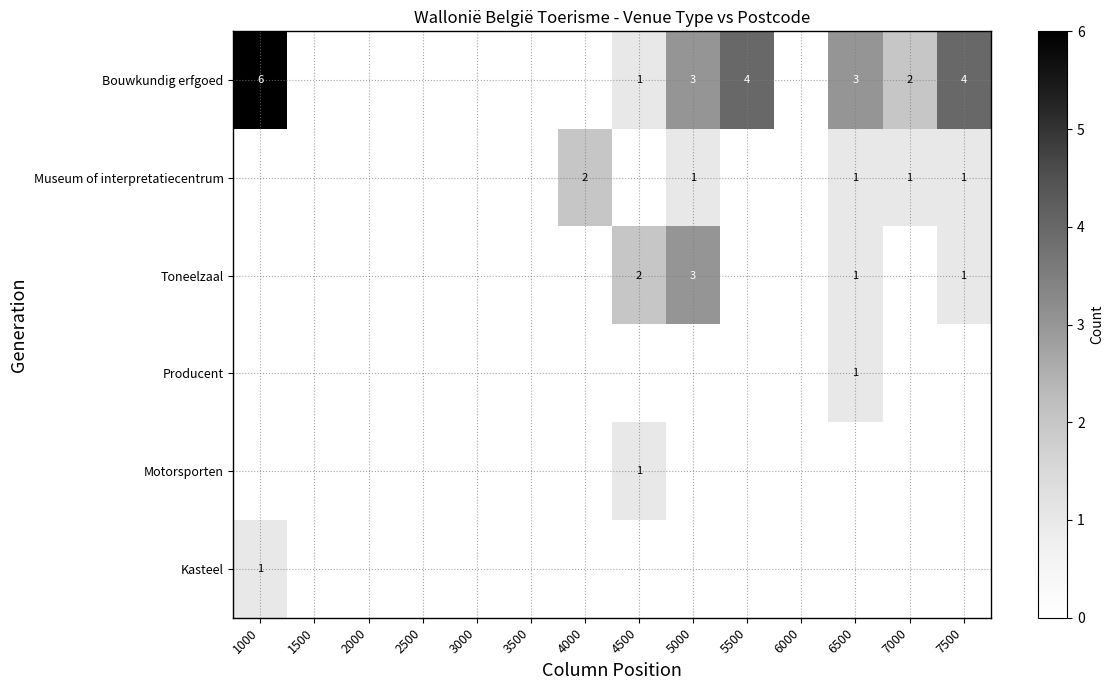

Is the value of Toneelzaal at 6500 greater than the value of Bouwkundig erfgoed at 5500?

No